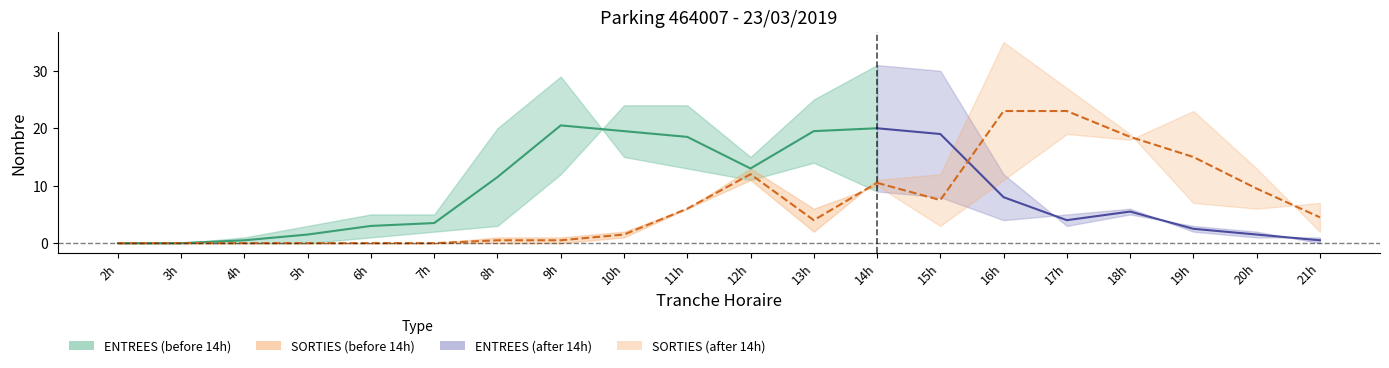

At how many categories does at least one series exceed 27?

4